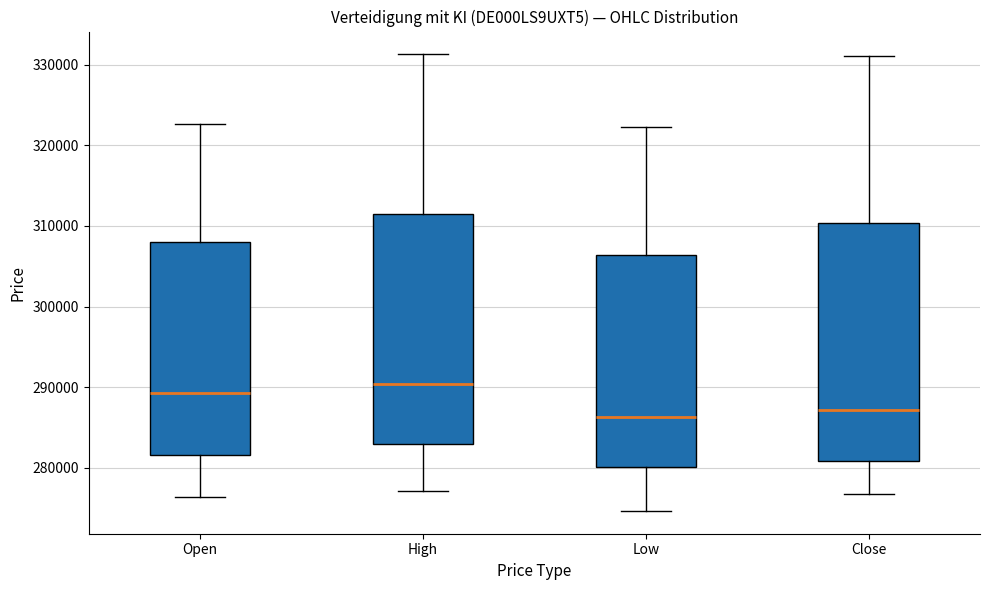

Reading left to right, transcribe this box plot: for each box, give where its median line is, the range the box spans, and where its two whiskers end, as read against the y-axis. The values are not printed on the chart, so give them approximately, as read against the axis.

Open: median 289000, box 282000 to 308000, whiskers 276000 to 323000
High: median 290000, box 283000 to 312000, whiskers 277000 to 331000
Low: median 286000, box 280000 to 306000, whiskers 275000 to 322000
Close: median 287000, box 281000 to 310000, whiskers 277000 to 331000